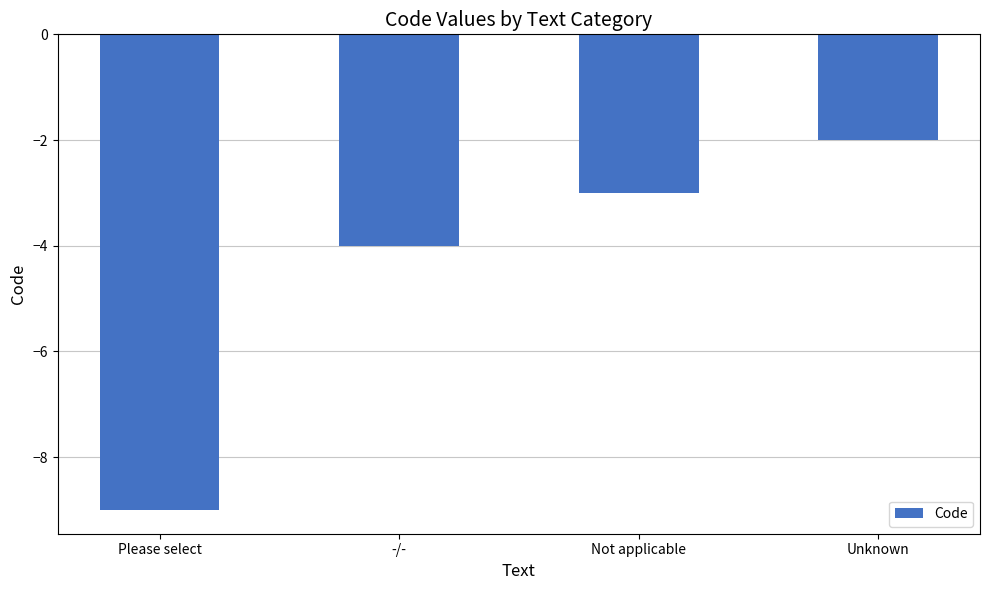

Between Unknown and Not applicable, which is larger?

Unknown